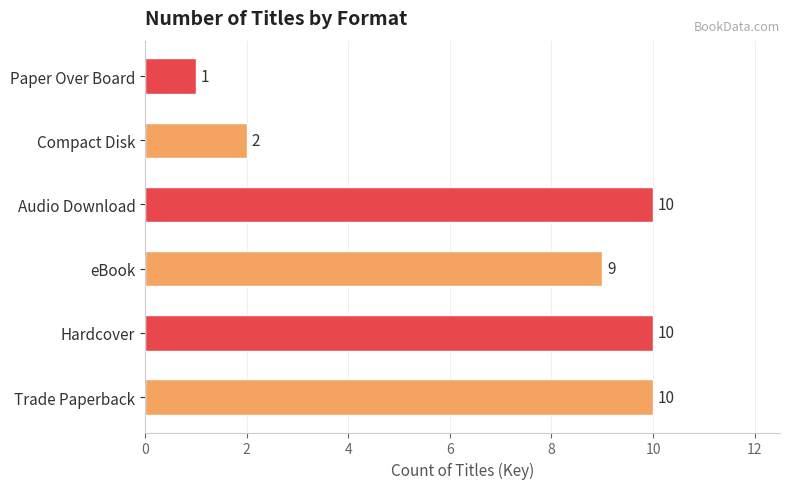

Reading bottom to top, transcribe all the data shown in this chart.

10	10	9	10	2	1